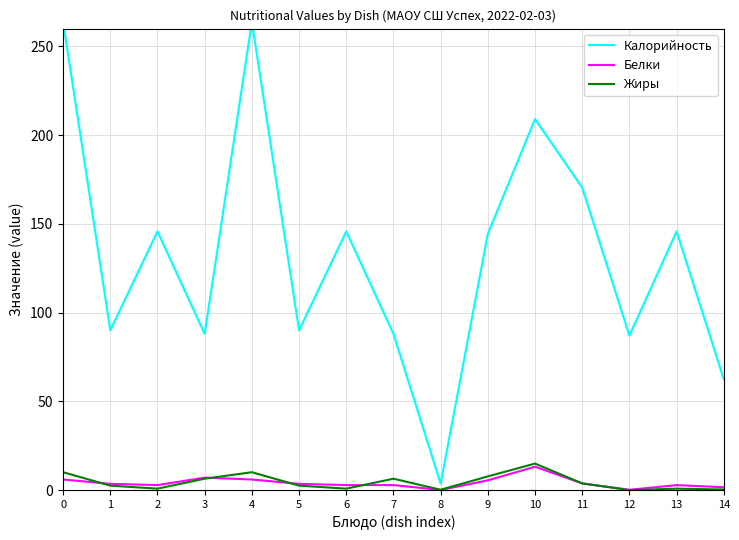

Count the number of data series in this chart.

3